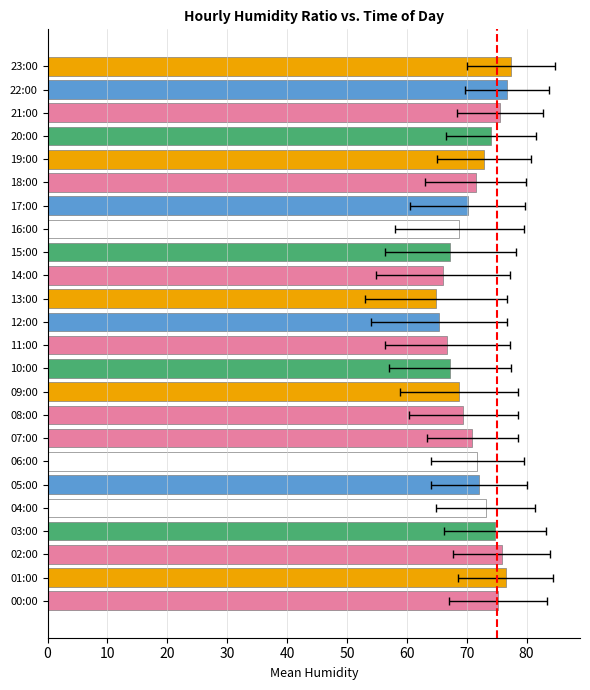

Where is the data nearest to the value 71?

07:00